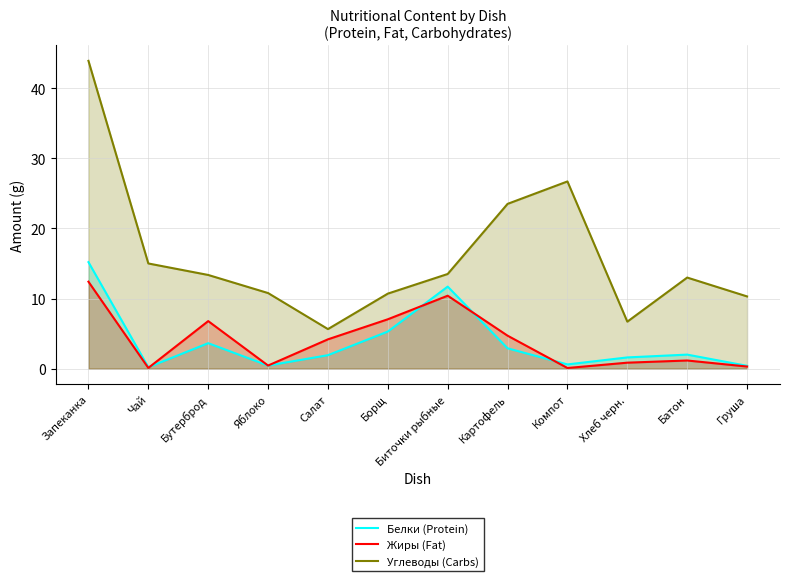

True or false: Белки (Protein) and Углеводы (Carbs) cross at least once.

False